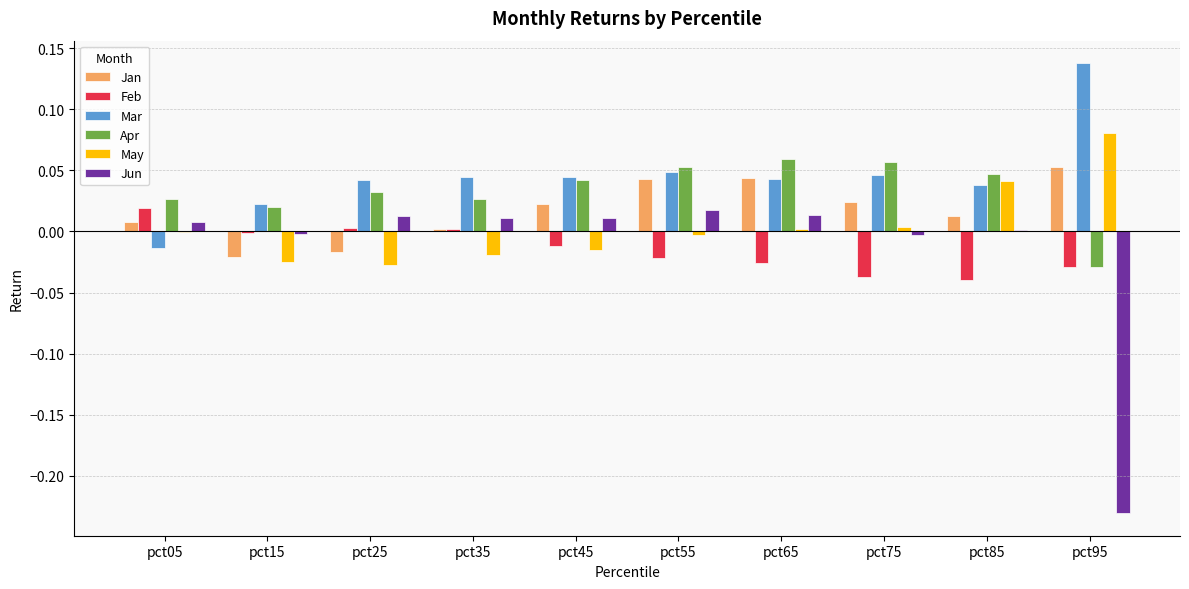

Are the bars grouped side by side (vs. stacked)?

Yes